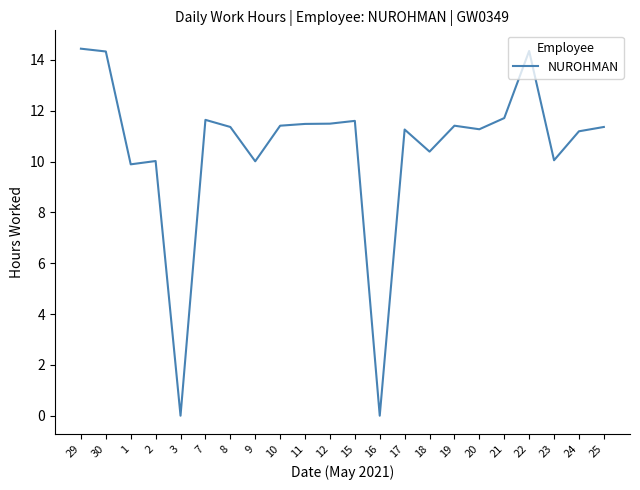

Is it true that the value at 24 is 11.2?

True